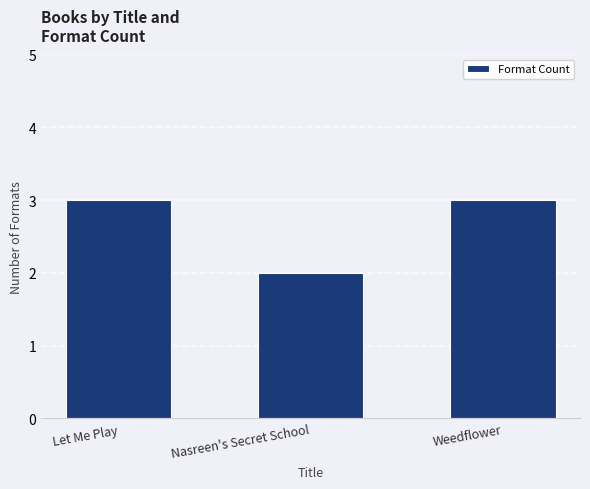

Where is the data nearest to the value 2?

Nasreen's Secret School